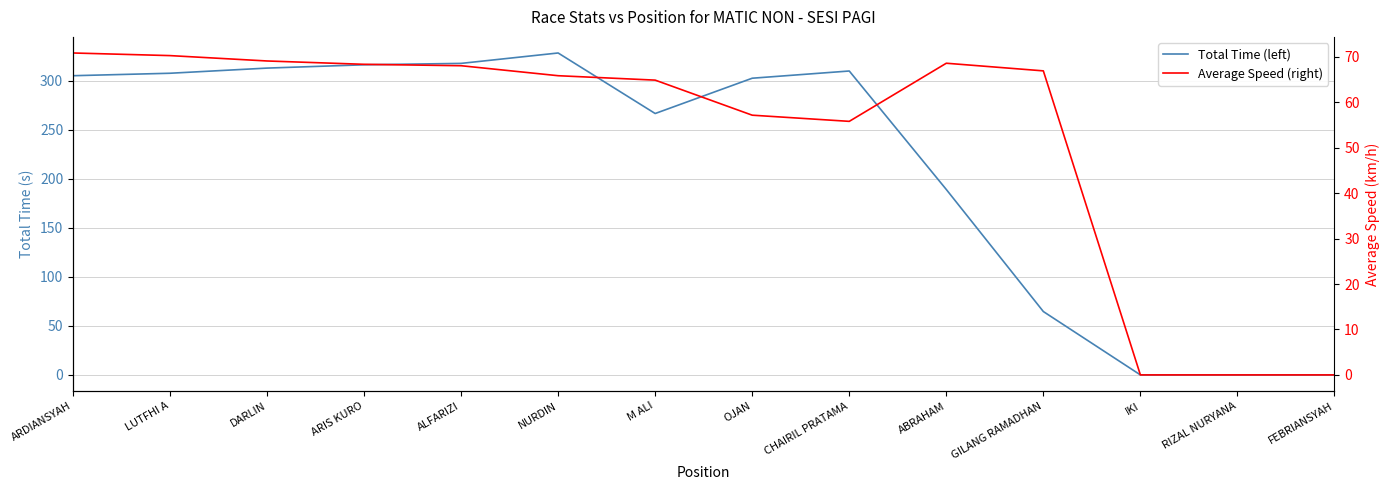

How many interior local peaks does the Average Speed (right) series have?

1